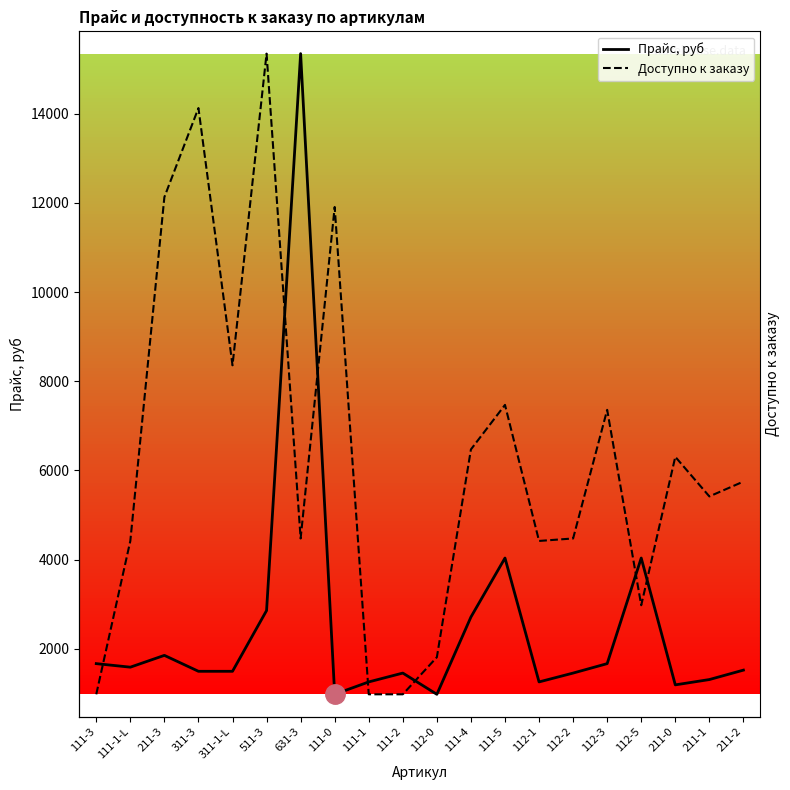

Which series ends up on top after the final intersection of Доступно к заказу and Прайс, руб?

Доступно к заказу